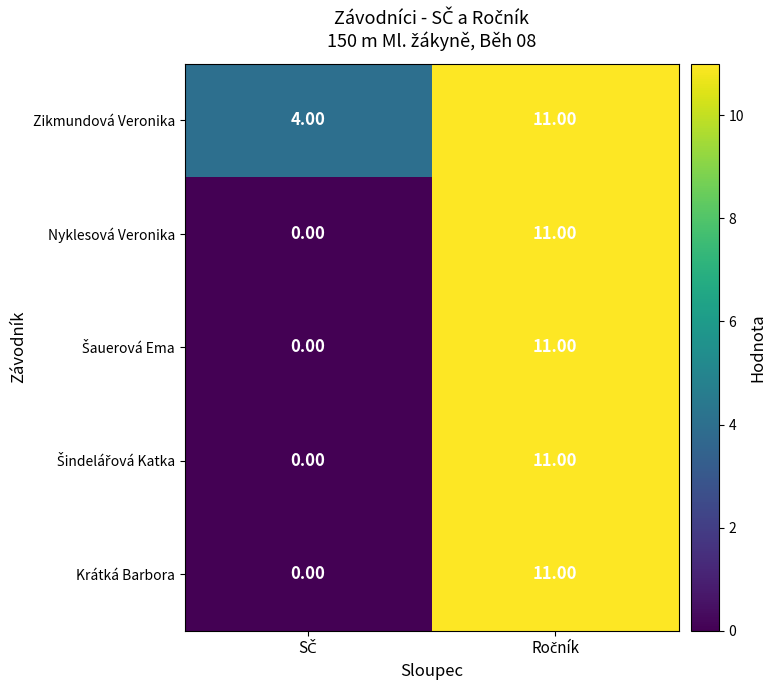

What is the average value of the Zikmundová Veronika series?

8